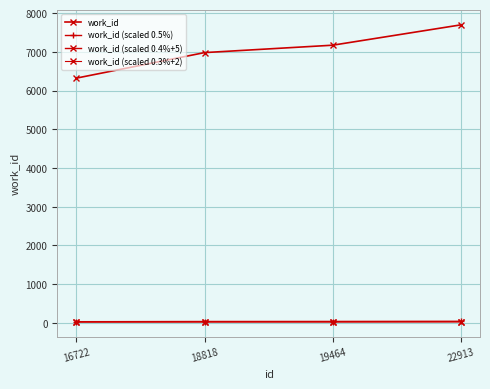

Does the chart have visible grid lines?

Yes